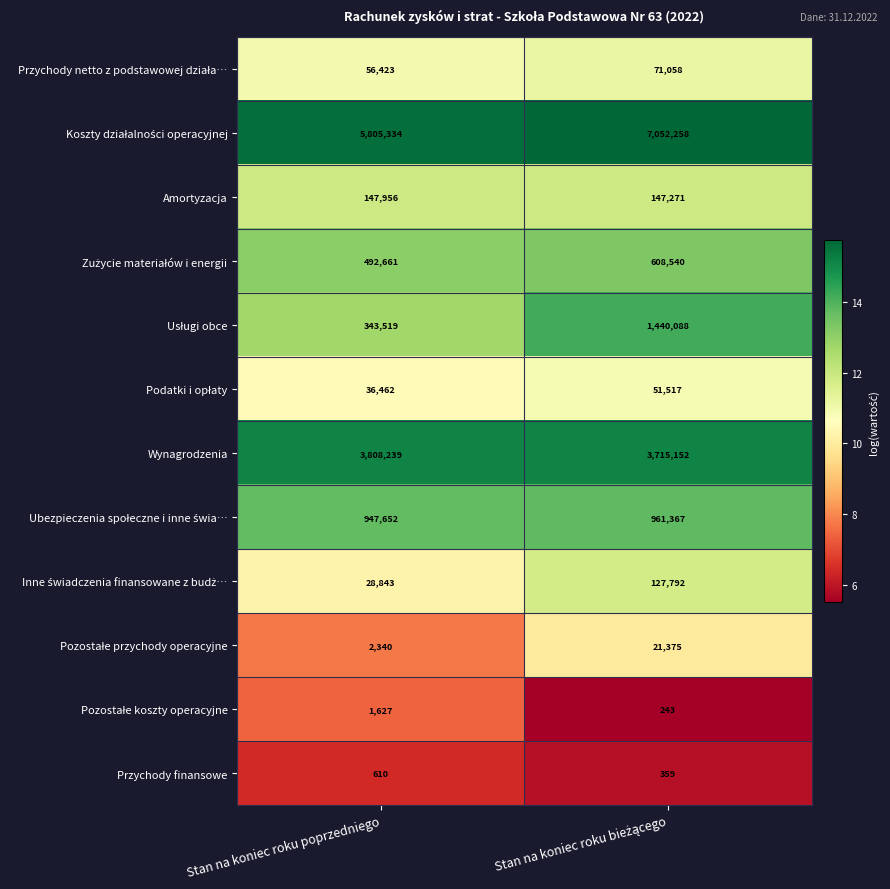

What is the spread (max minus min) of values at Stan na koniec roku poprzedniego?

5804724